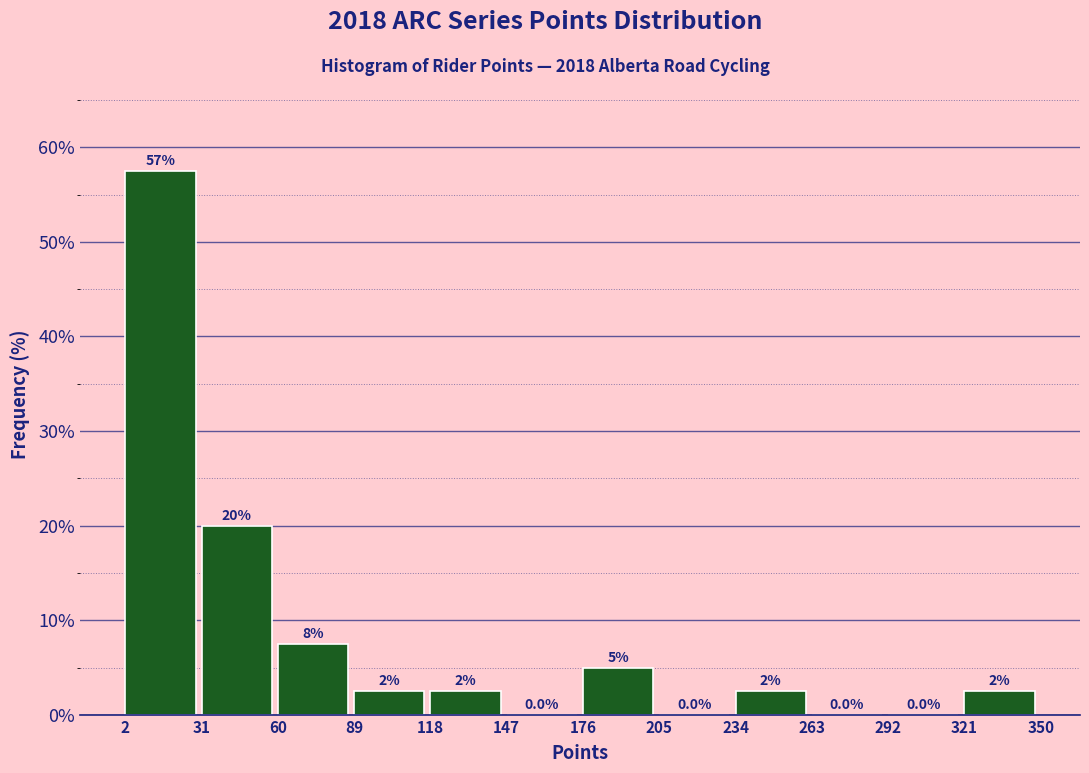

Which range on the x-axis has the tallest bar?

2 to 31